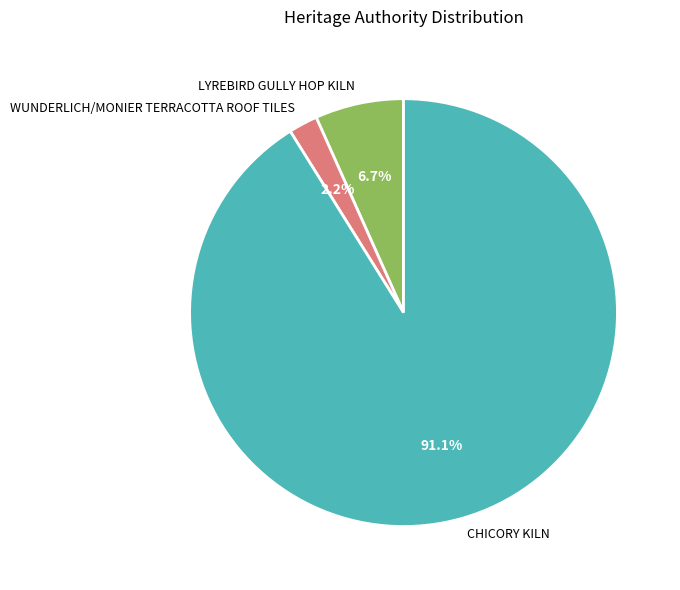

Which category has the smallest portion of the pie?

WUNDERLICH/MONIER TERRACOTTA ROOF TILES